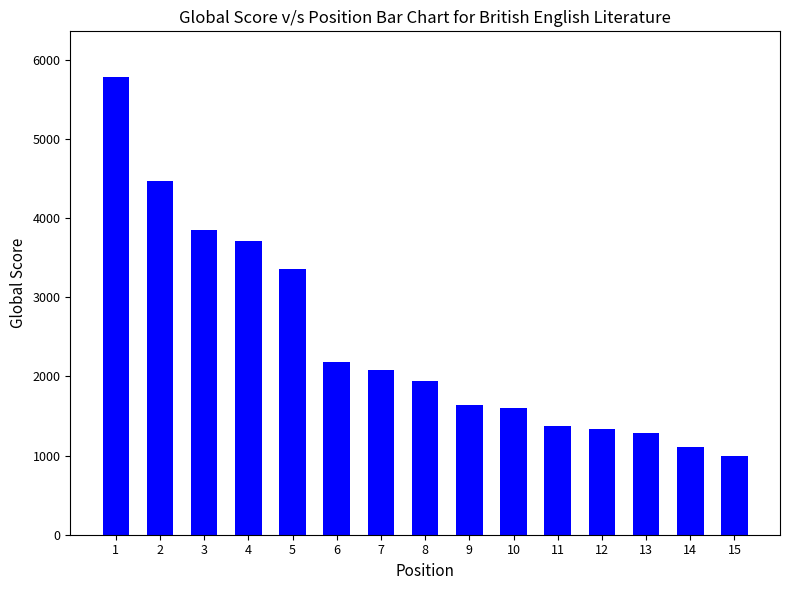

At which label is the value closest to 3387?

5